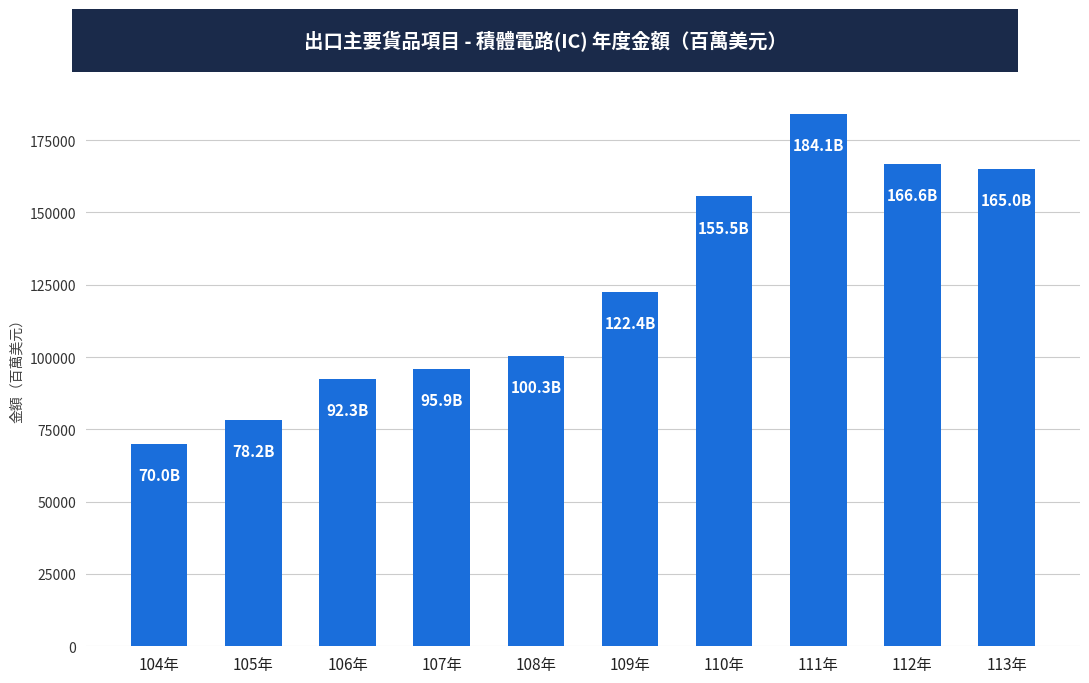

Reading right to left, list all the values displayed in this chart.

113年=165042.2	112年=166621.2	111年=184136.5	110年=155496.1	109年=122387.4	108年=100316.9	107年=95907.0	106年=92307.8	105年=78171.8	104年=70038.6